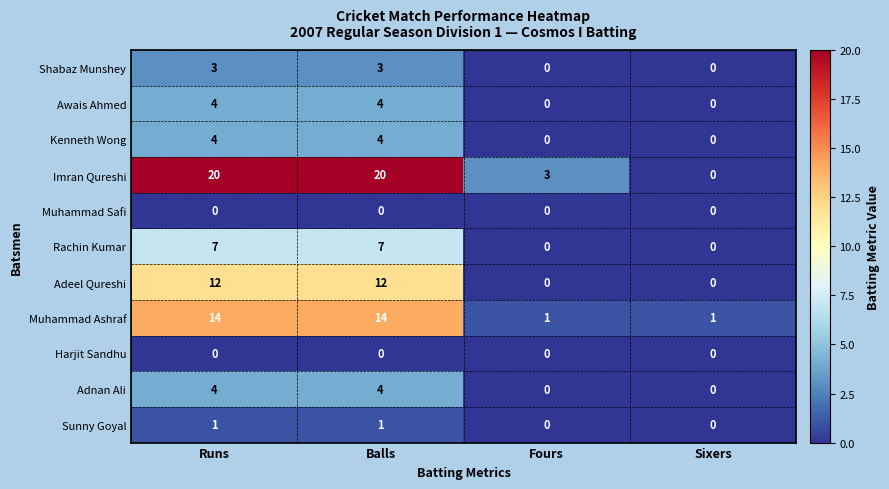

Which series has the widest spread of values?

Imran Qureshi